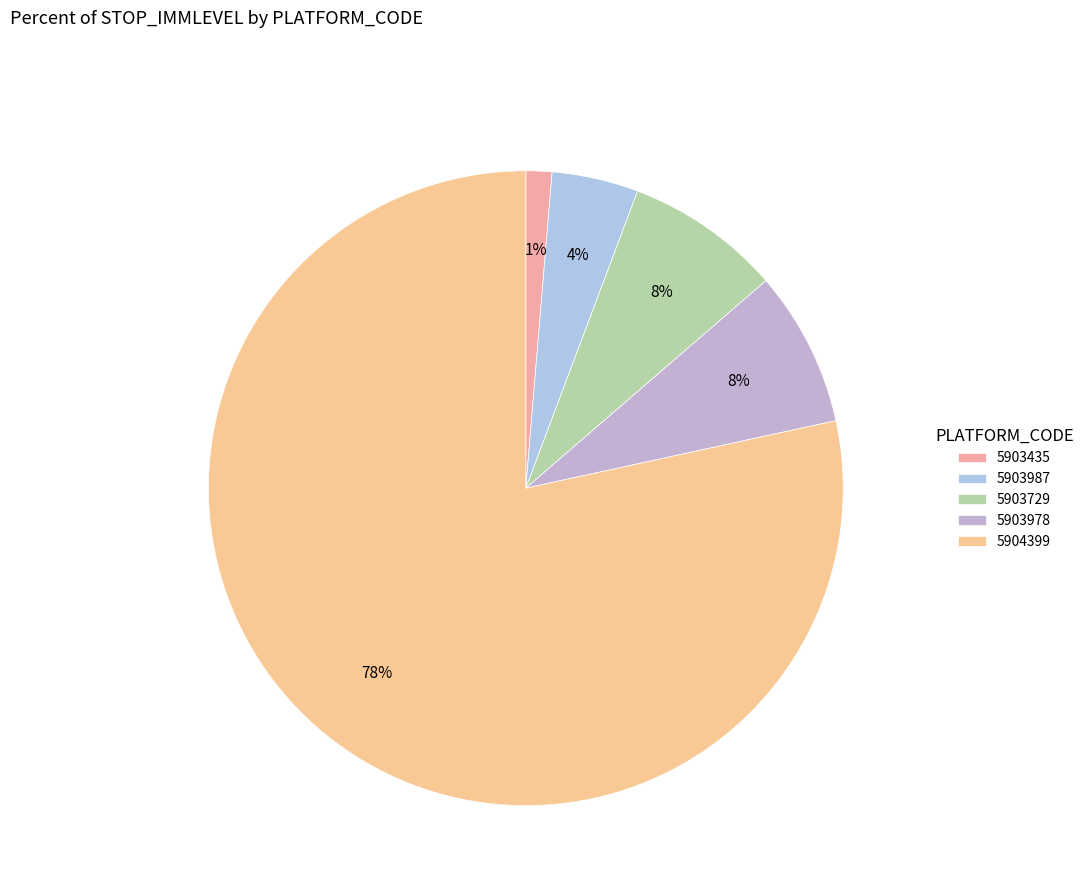

What is the majority slice?

5904399